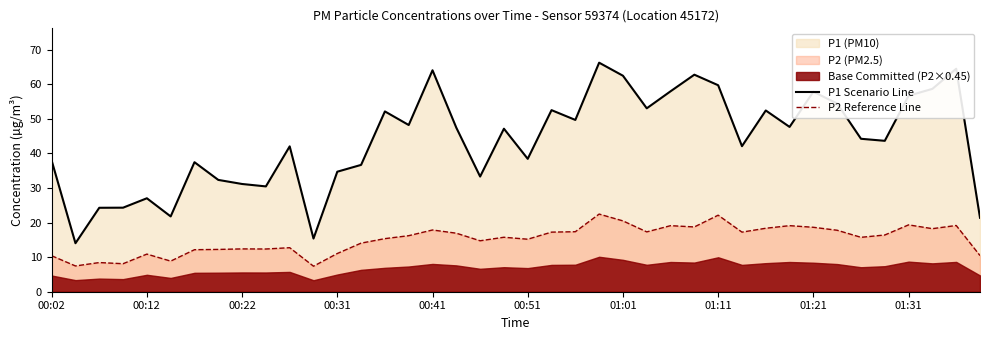

True or false: P2 Reference Line and P1 Scenario Line intersect in this chart.

False